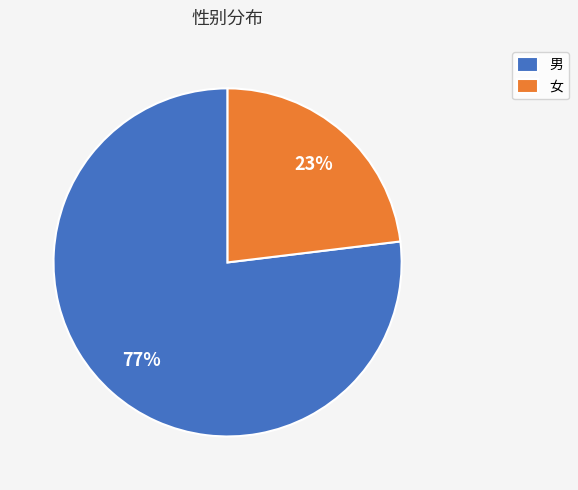

To the nearest percent, what is the difference between the largest and smallest slice percentages?

54%